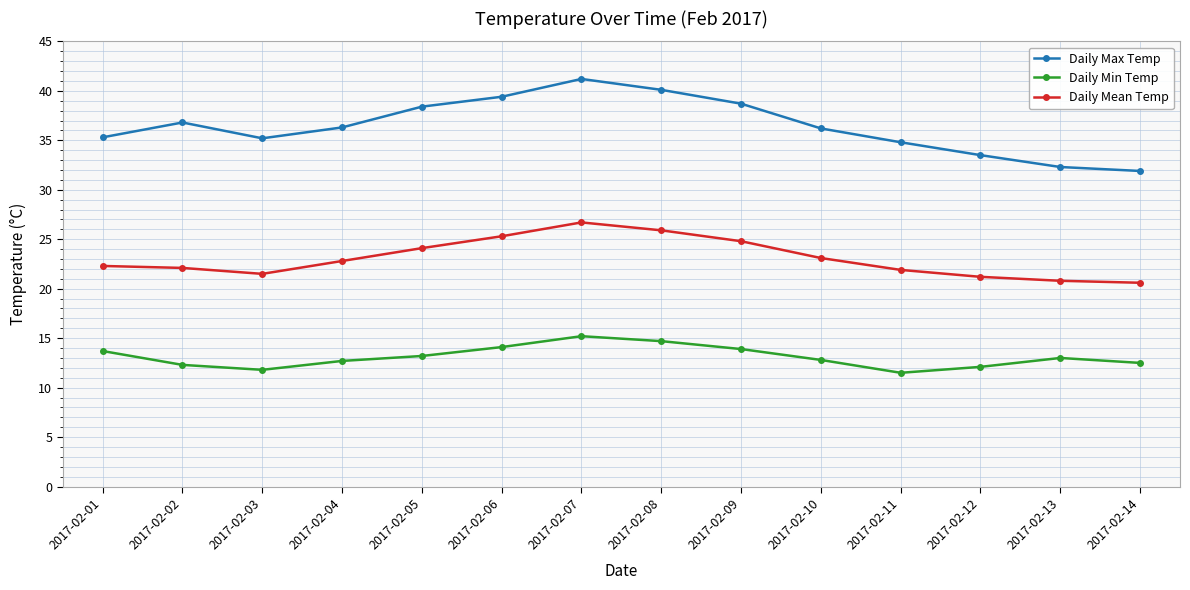

At which label does Daily Min Temp reach its peak?

2017-02-07